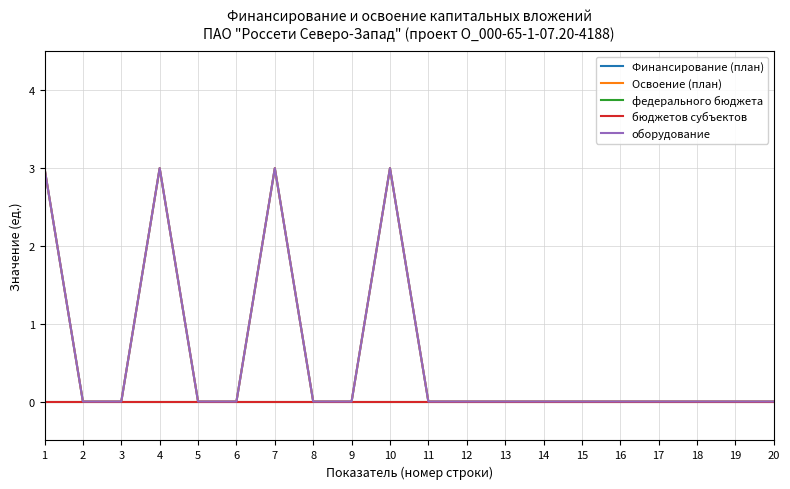

What is the difference between the maximum and minimum values in the оборудование series?

3